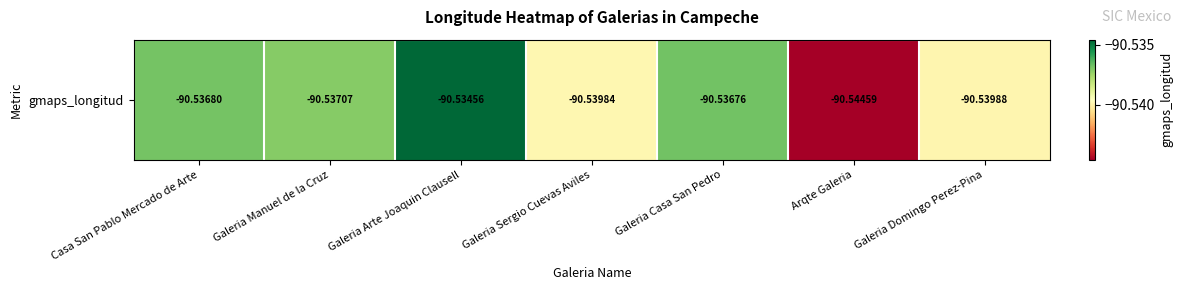

What is the maximum value shown in the chart?

-90.5